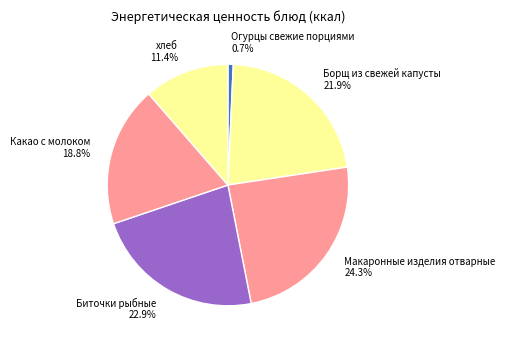

Approximately how many times larger is the value at Борщ из свежей капусты compared to Макаронные изделия отварные?

0.9